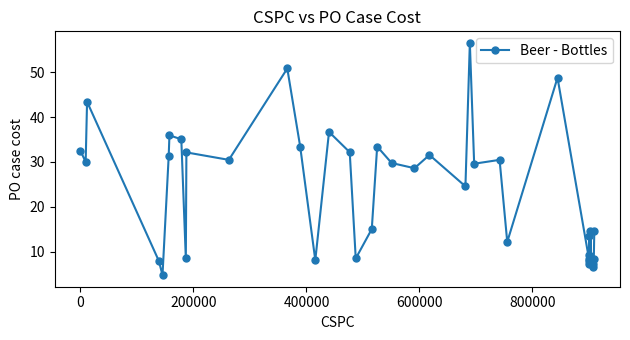

What is the difference between the maximum and minimum values?

51.7